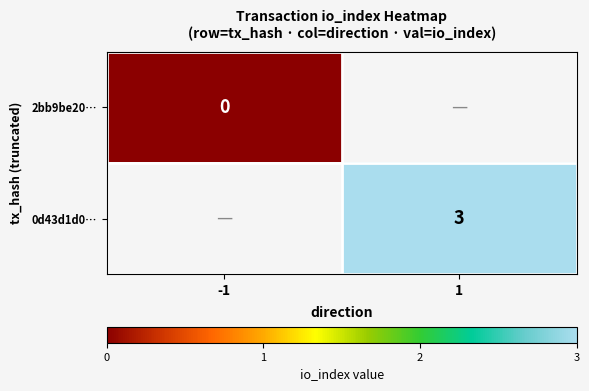

Is it true that 0d43d1d0… equals 4 at 1?

False